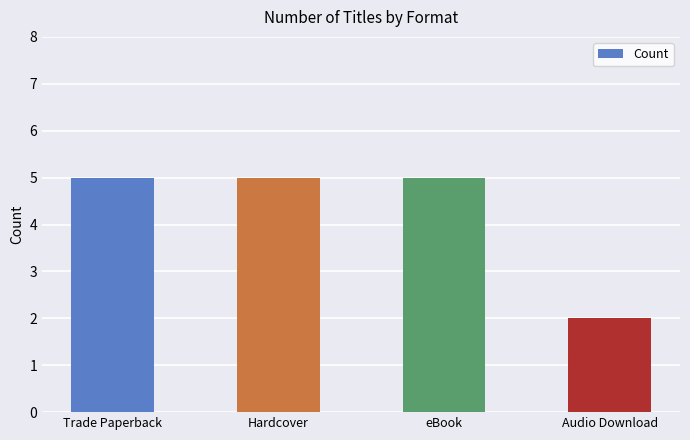

What is the value of the 4th bar from the left?

2